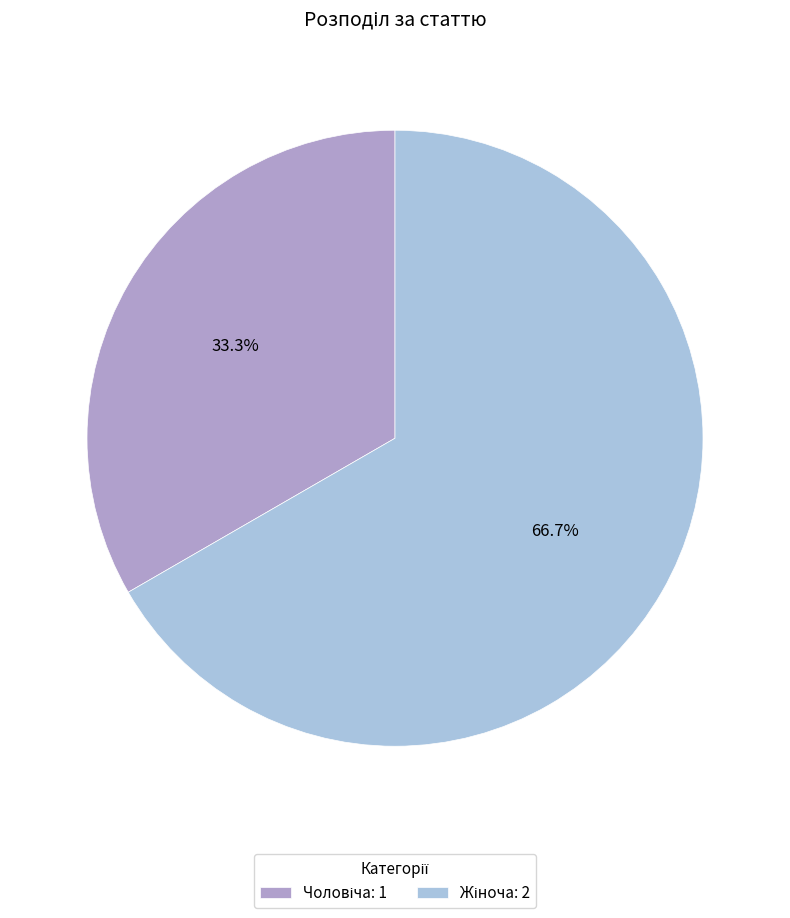

Rank the categories by value from highest to lowest.

Жіноча, Чоловіча